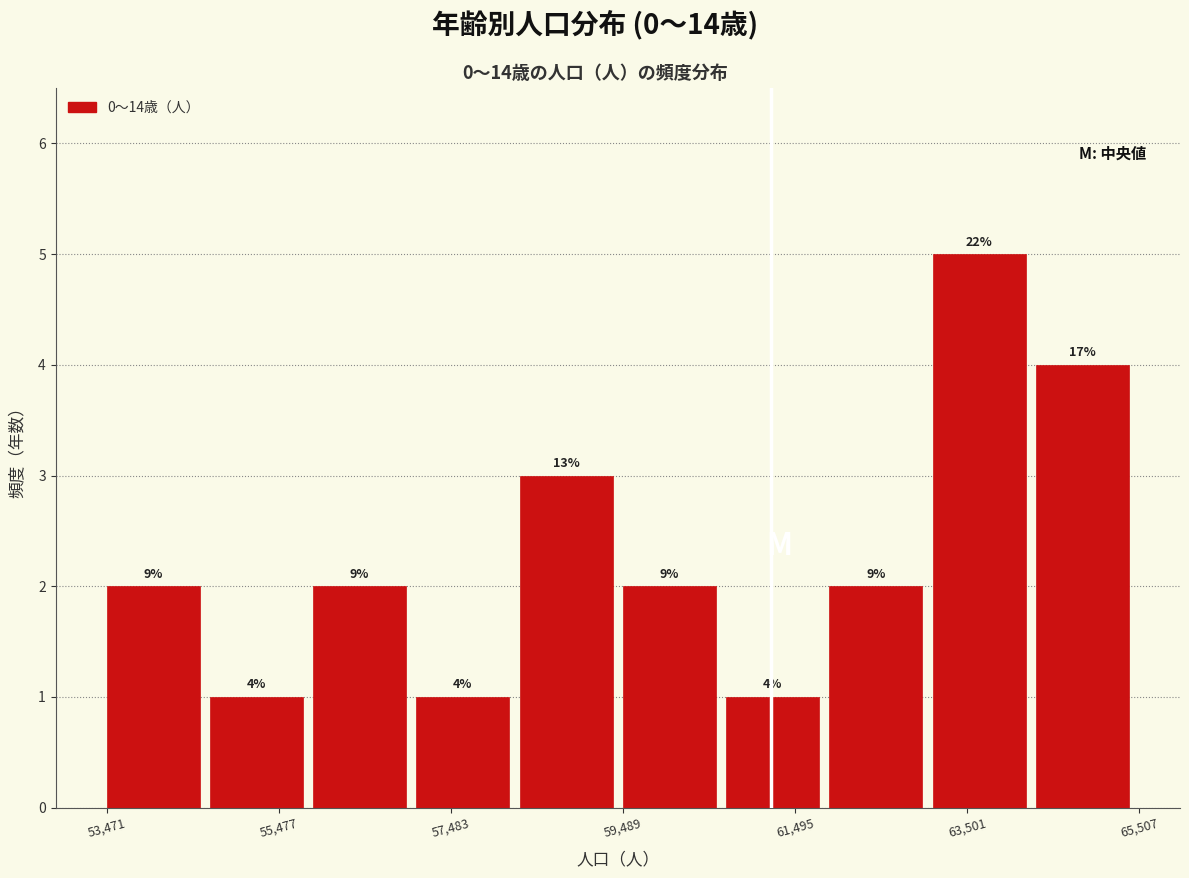

Around what value on the x-axis is the tallest bar? Give the approximate position of its centre, as read against the axis.

63500